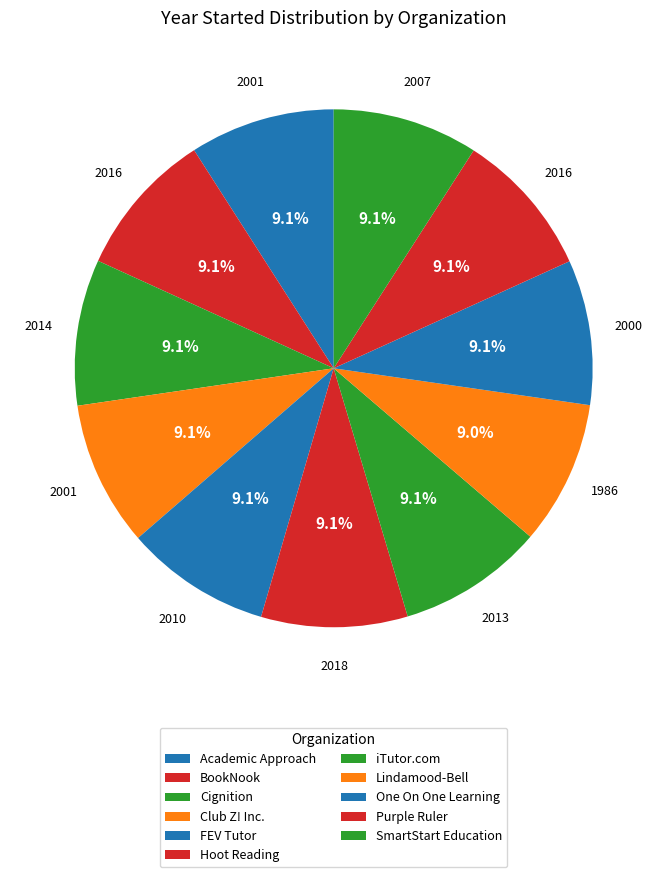

Does Purple Ruler account for over 50% of the chart?

No